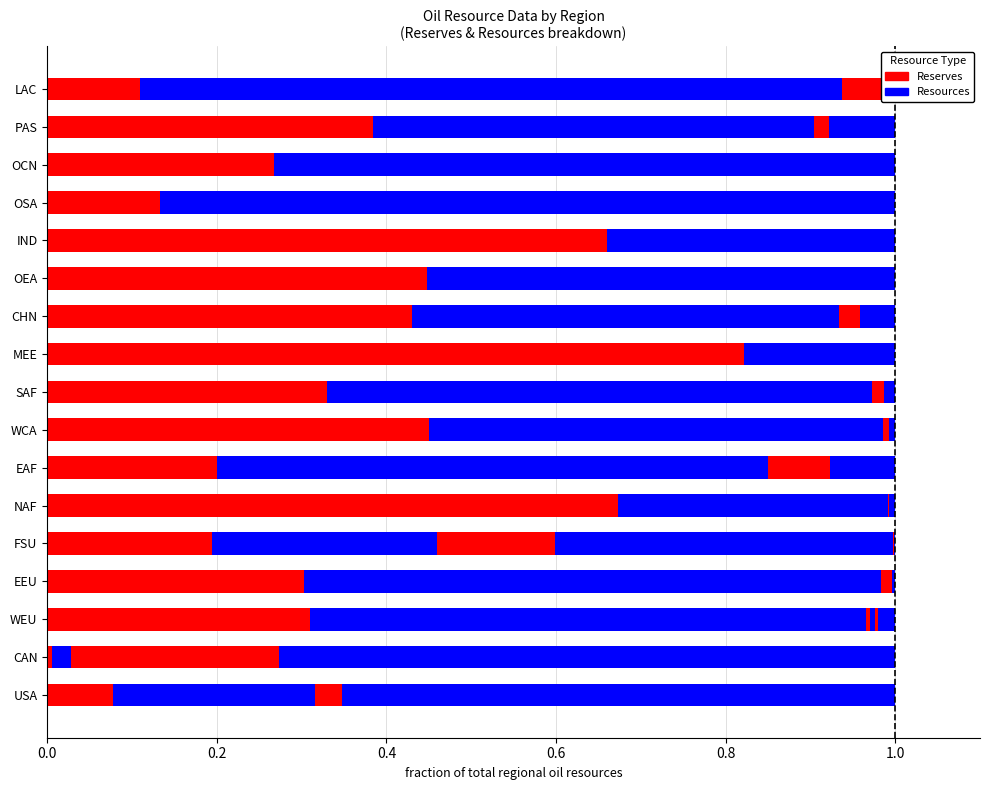

What is the average value of the Conventional oil Resources series?

0.4